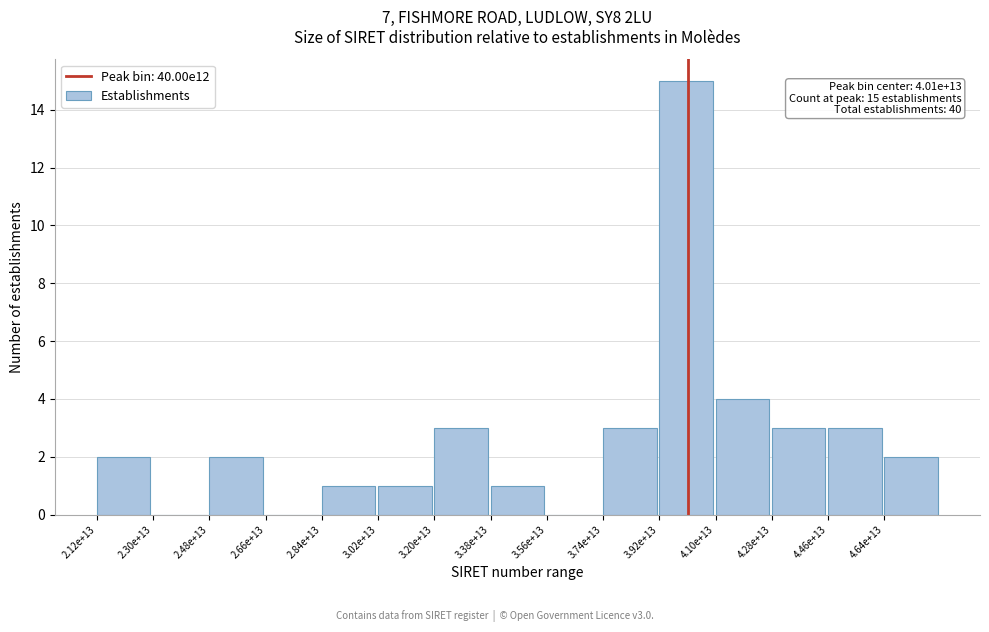

Reading left to right, what are all the values shown in this chart?

2.12e+13=2	2.30e+13=0	2.48e+13=2	2.66e+13=0	2.84e+13=1	3.02e+13=1	3.20e+13=3	3.38e+13=1	3.56e+13=0	3.74e+13=3	3.92e+13=15	4.10e+13=4	4.28e+13=3	4.46e+13=3	4.64e+13=2